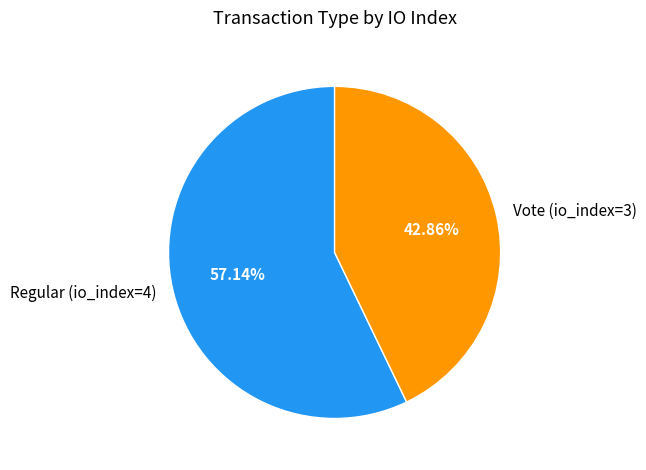

To the nearest percent, what portion does Vote (io_index=3) represent?

43%